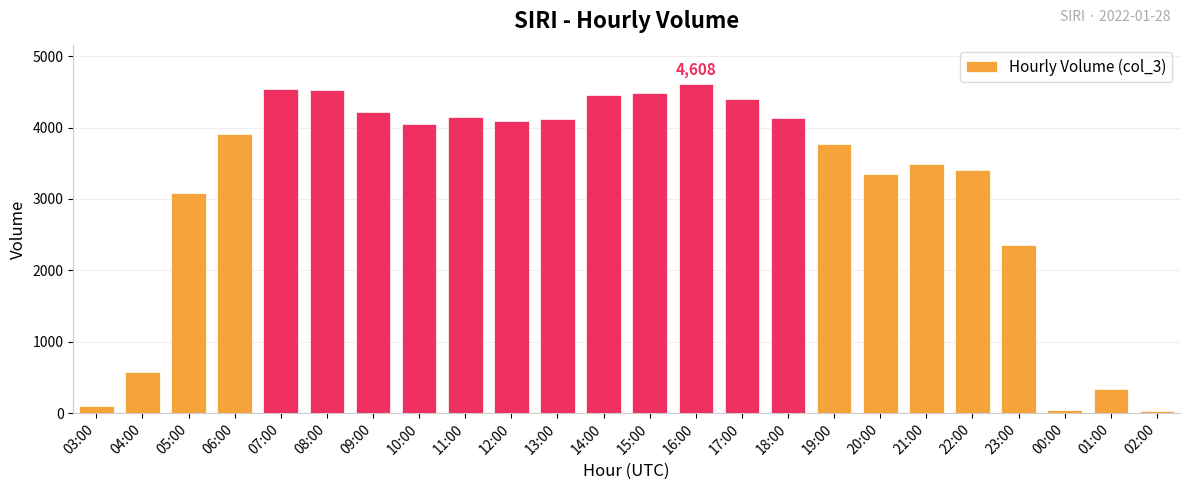

What is the label of the 21st bar from the right?

06:00